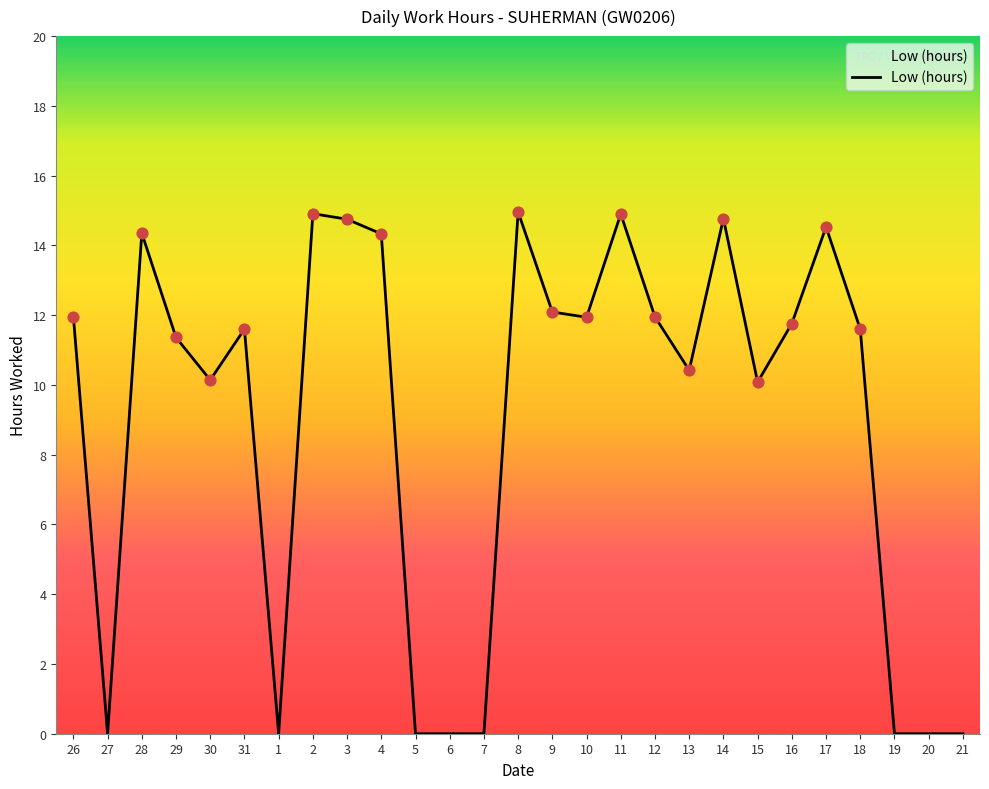

What is the change in value from 27 to 2?

+14.9